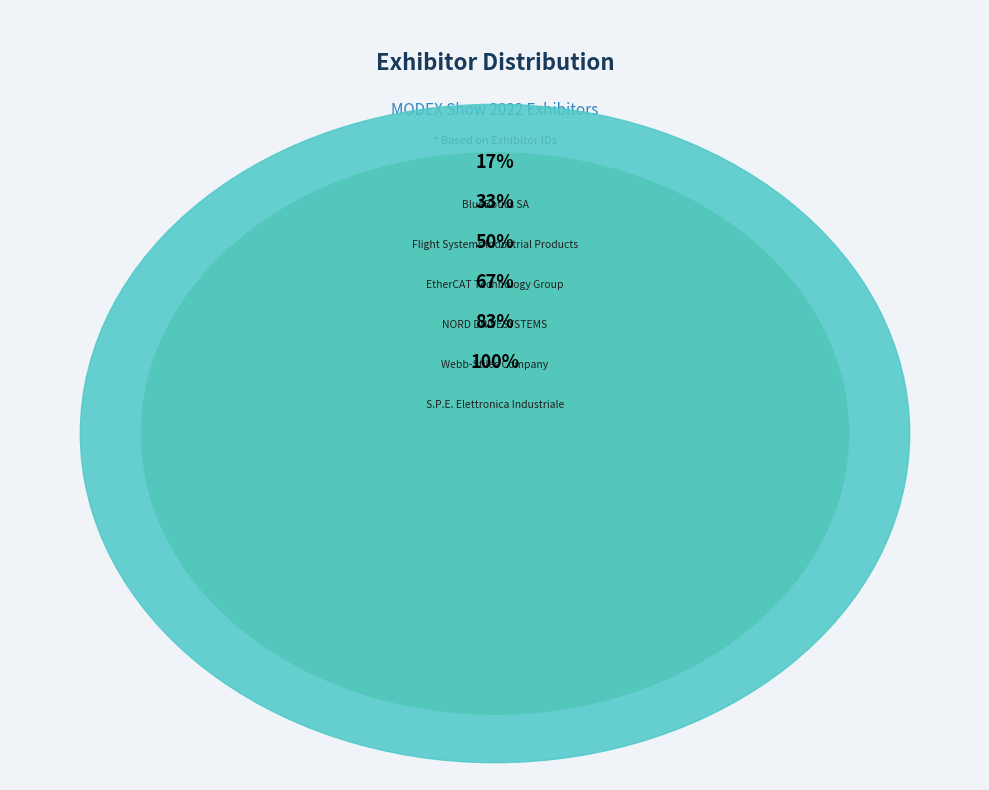

What portion of the pie excludes Flight Systems Industrial Products?

83.3%